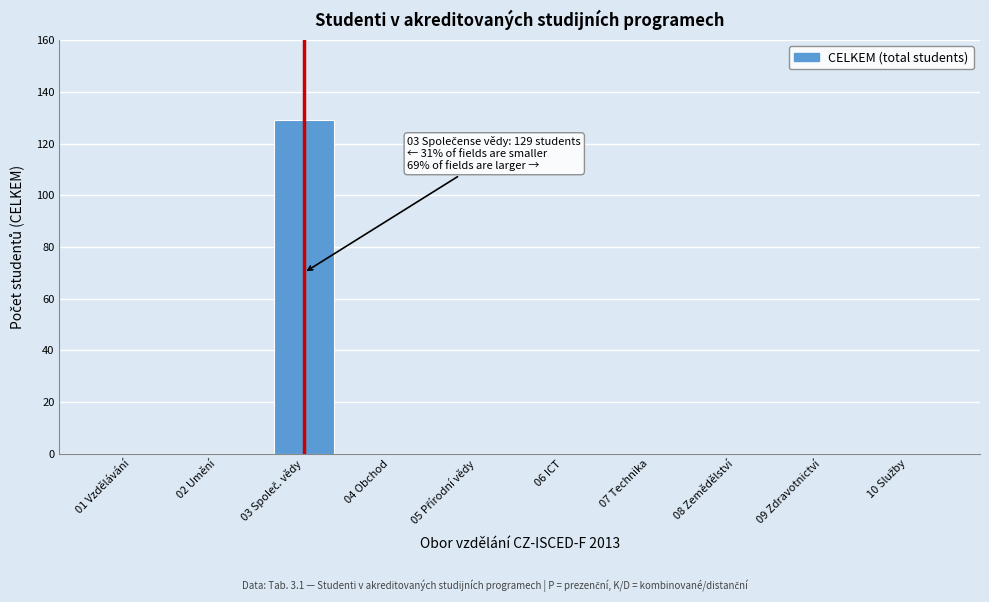

True or false: the data shows 0 at 07 Technika.

True